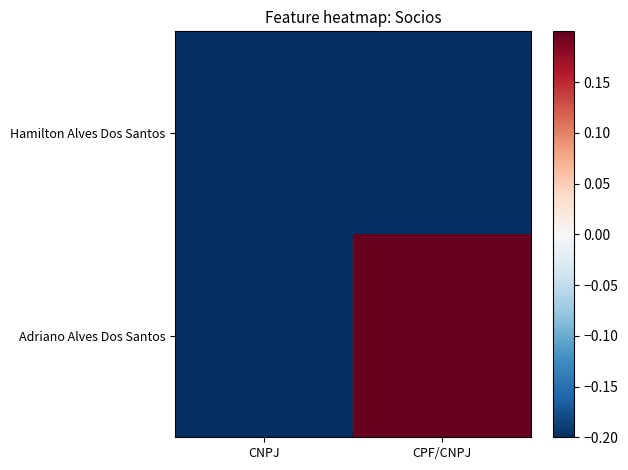

Rank the series at CPF/CNPJ from lowest to highest value.

Hamilton Alves Dos Santos, Adriano Alves Dos Santos